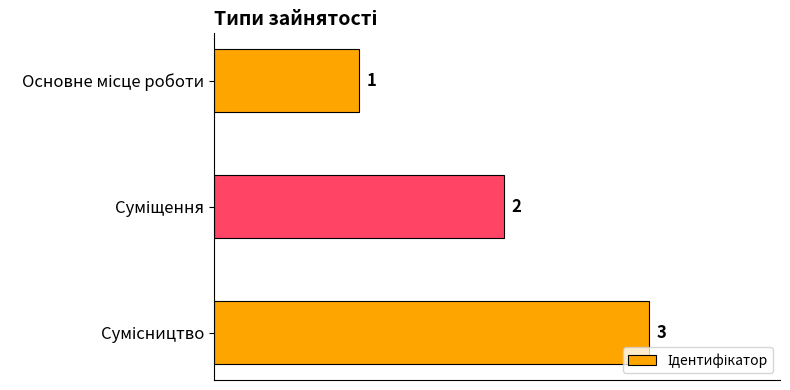

Count the values in the range 1 to 3.

3